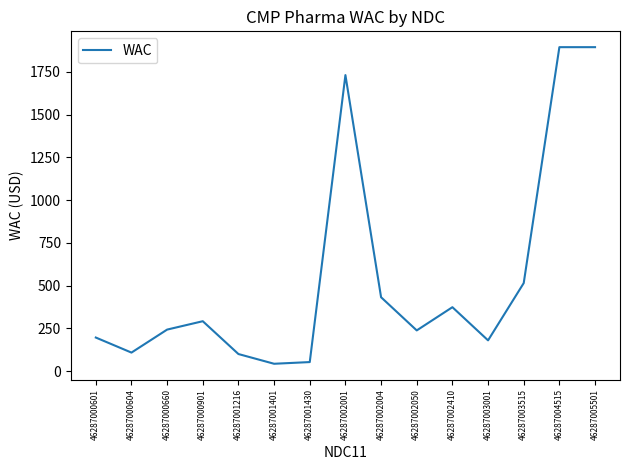

How many series are shown in this chart?

1